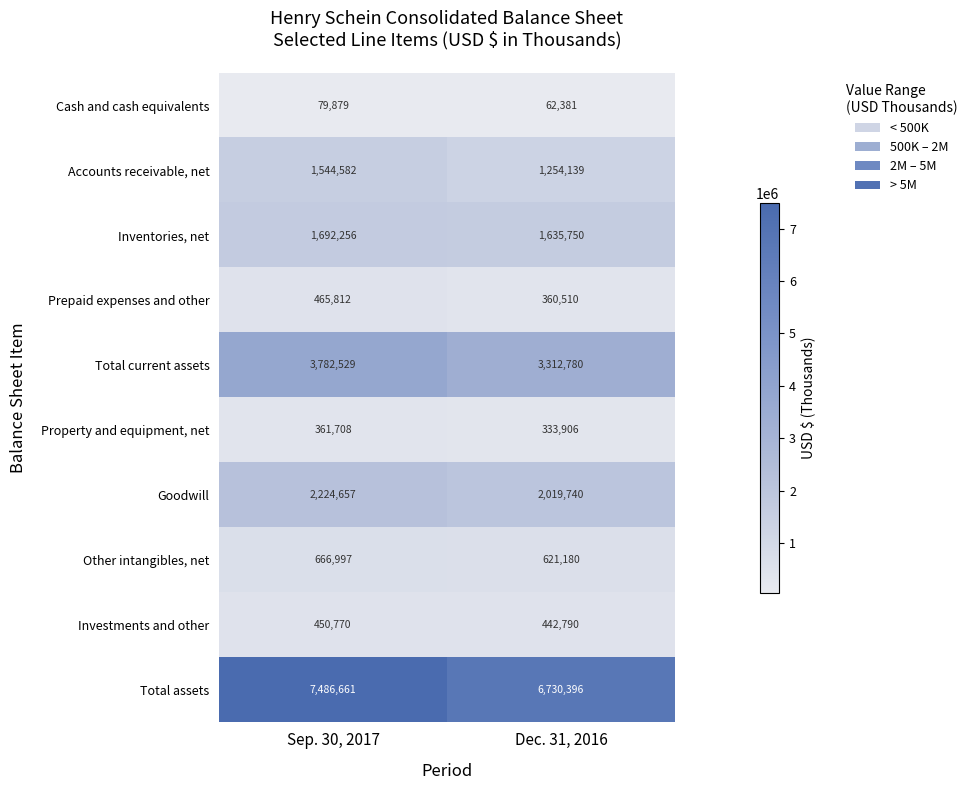

What is the difference between the highest and lowest values at Sep. 30, 2017?

7406782